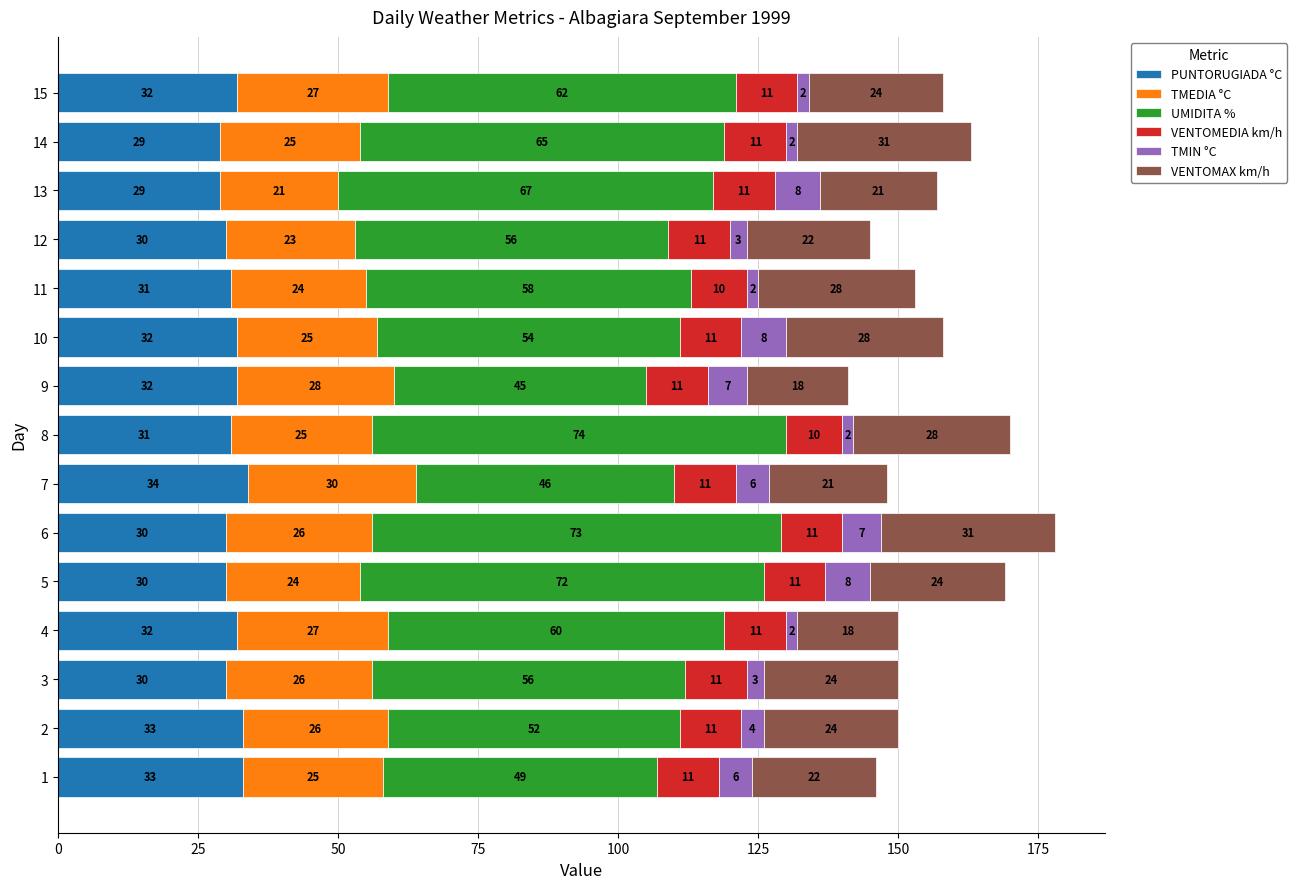

At which category is the sum across all series the highest?

6